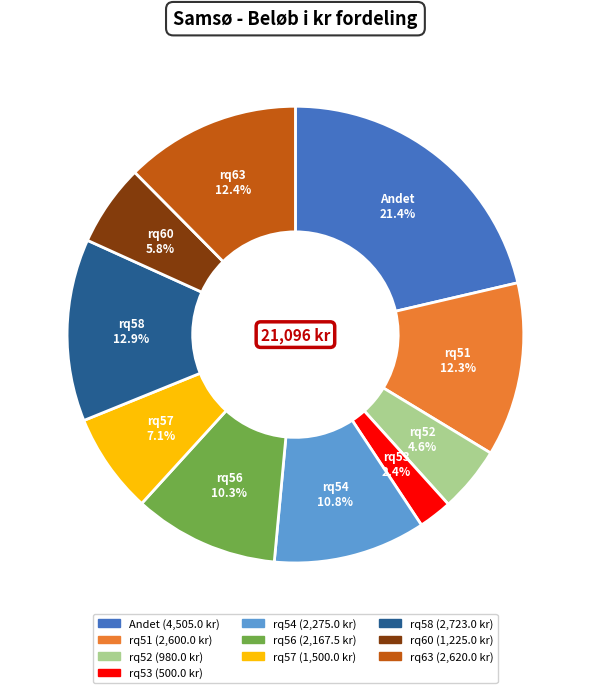

How many slices are in this pie chart?

10